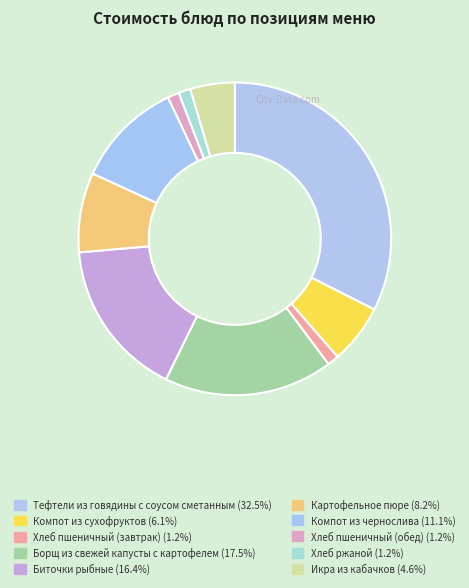

Rank the categories by value from highest to lowest.

Тефтели из говядины с соусом сметанным, Борщ из свежей капусты с картофелем, Биточки рыбные, Компот из чернослива, Картофельное пюре, Компот из сухофруктов, Икра из кабачков, Хлеб ржаной, Хлеб пшеничный (завтрак), Хлеб пшеничный (обед)